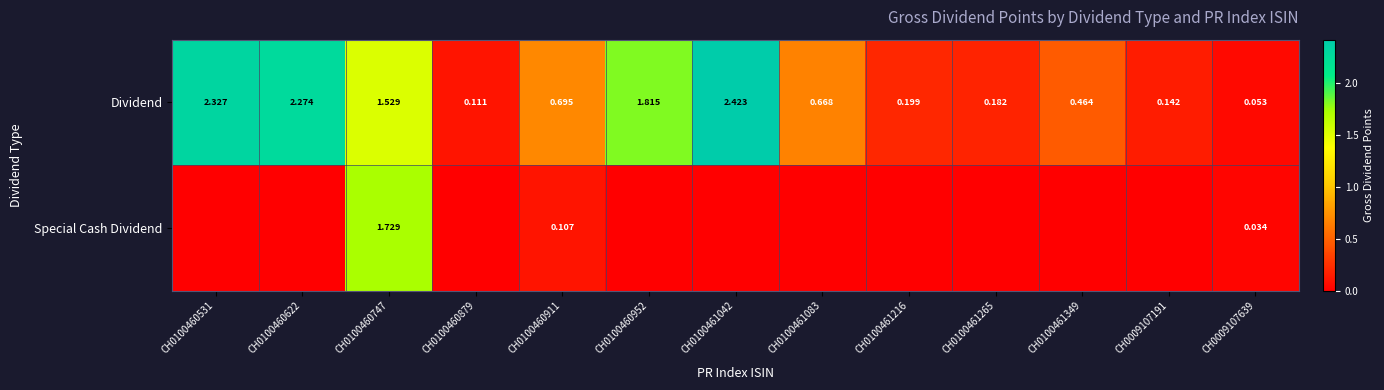

Is the value of Special Cash Dividend at CH0100460747 greater than the value of Dividend at CH0100460622?

No